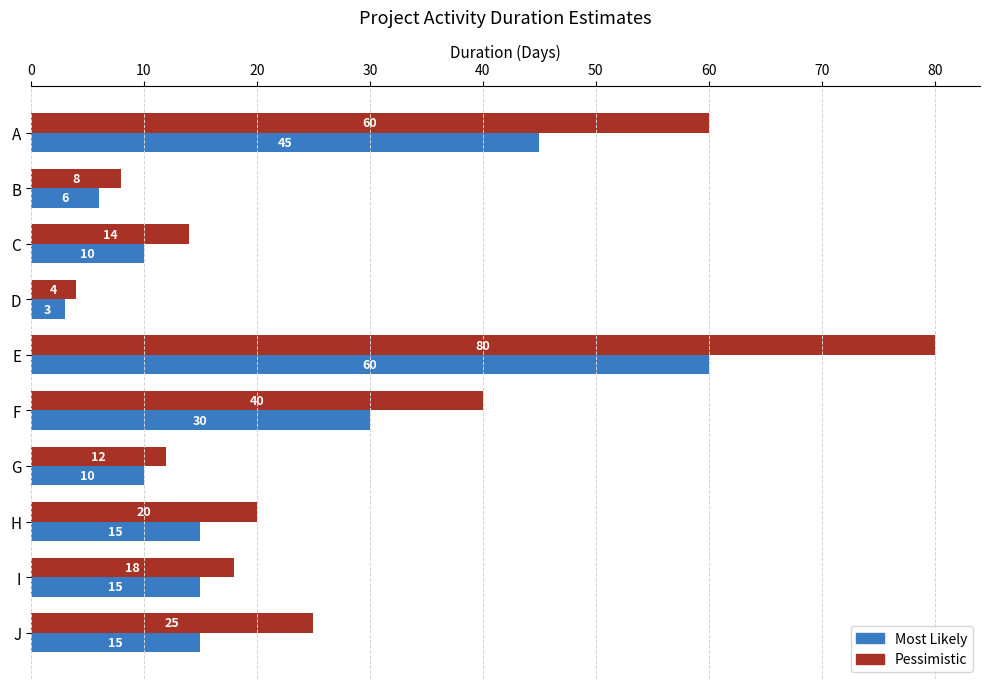

Which series has the widest spread of values?

Pessimistic